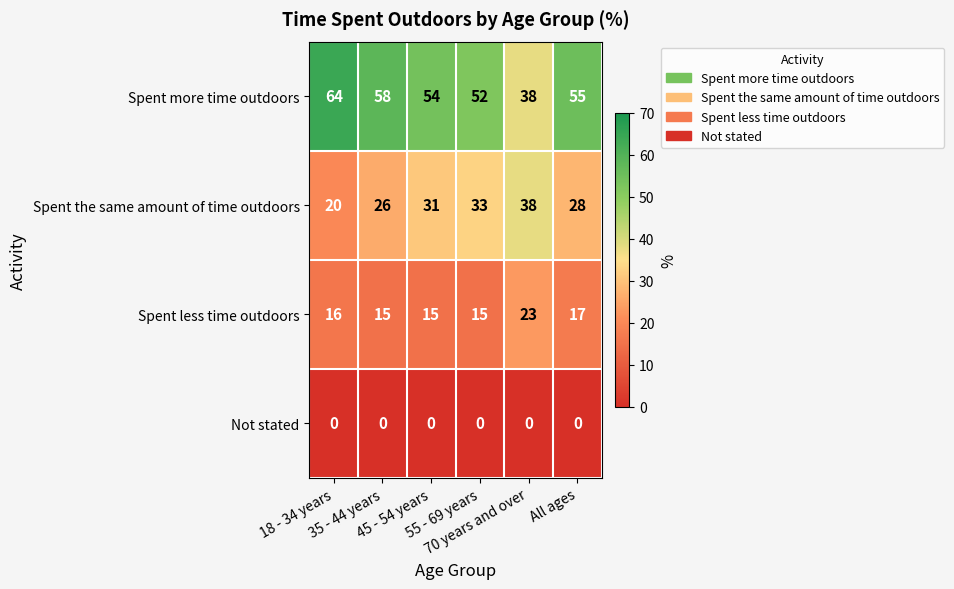

Between 55 - 69 years and 70 years and over, which series saw the biggest shift?

Spent more time outdoors